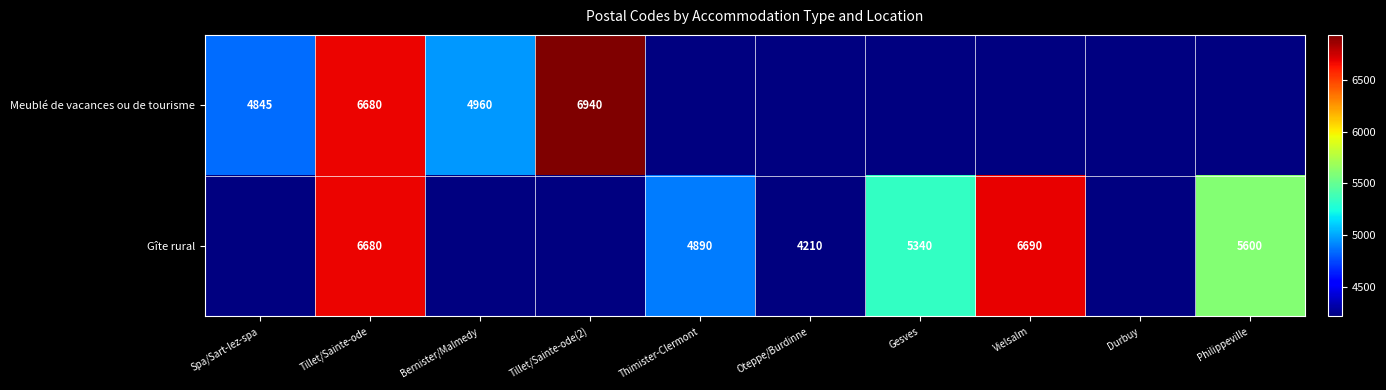

The value of Gîte rural at Vielsalm is 6690. True or false?

True